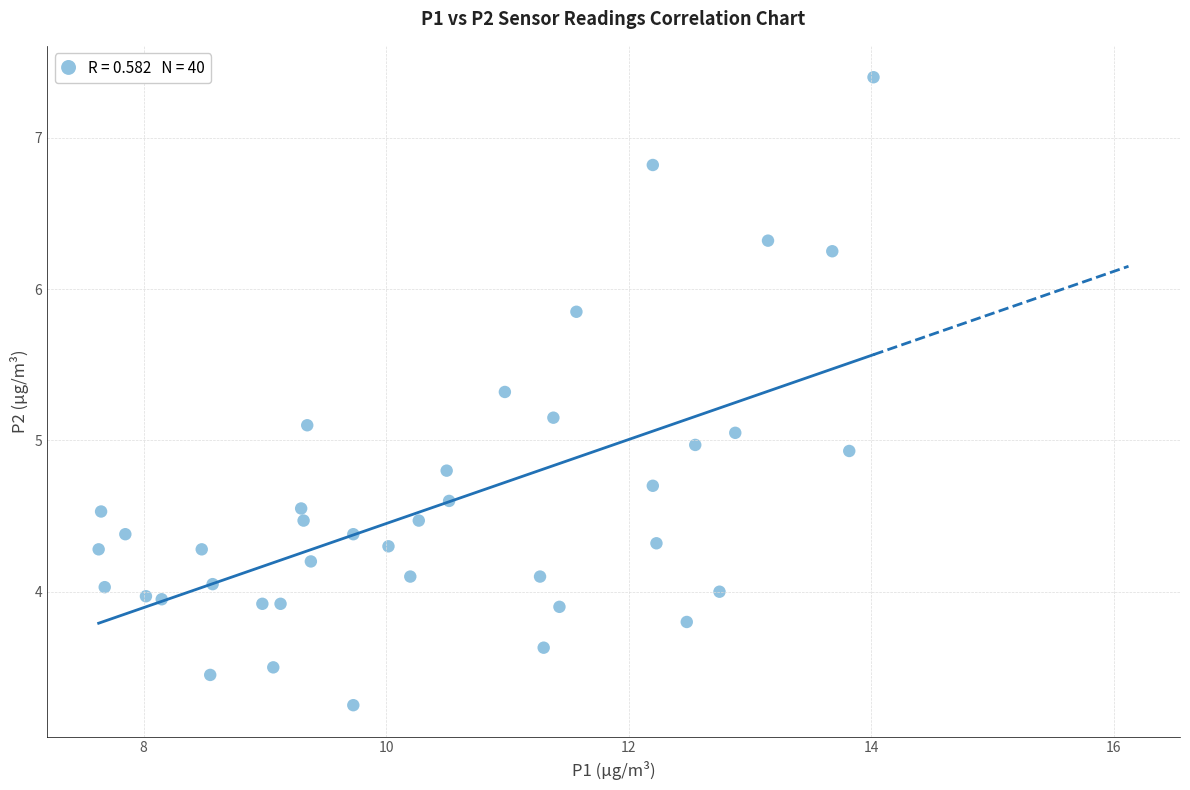

What is the range of X values (max minus min)?

6.4